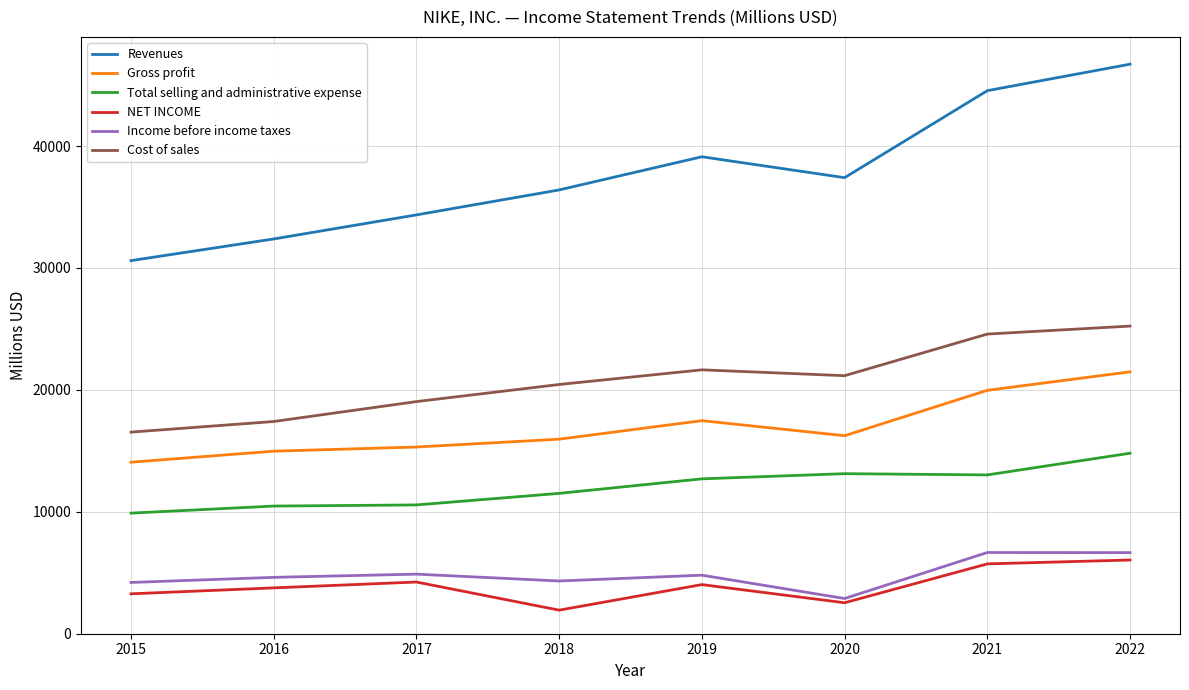

Which series has the largest range (max minus min)?

Revenues